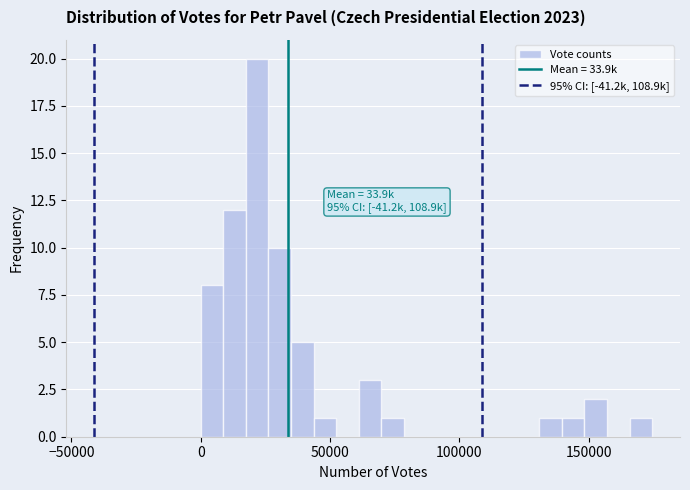

Read against the x-axis, roughly where is the centre of the tallest bar?

20000